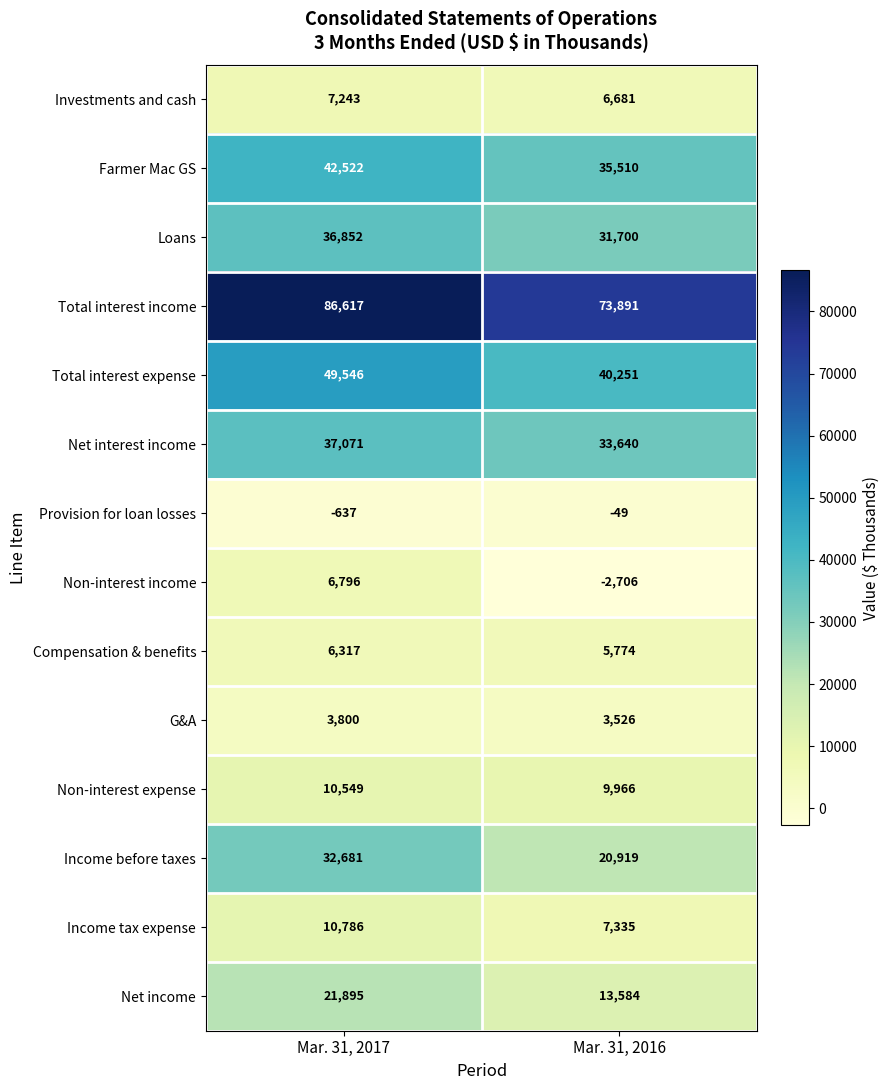

The Farmer Mac GS series shows 55922 at Mar. 31, 2016. True or false?

False